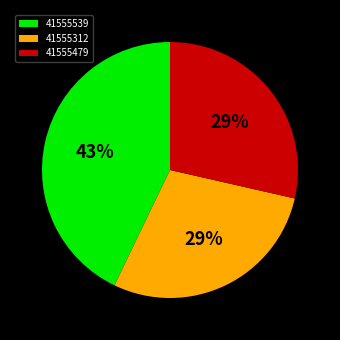

How many slices are in this pie chart?

3